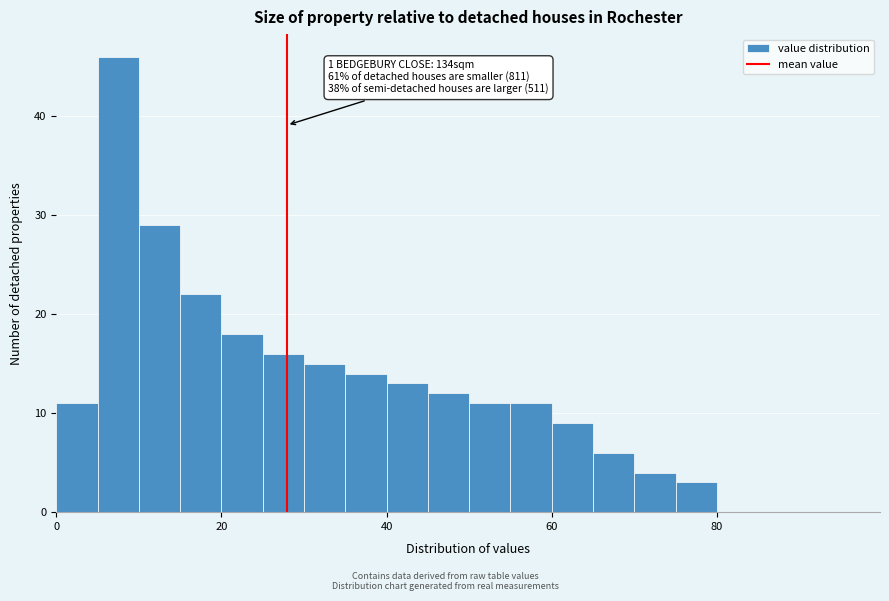

Around what value on the x-axis is the tallest bar? Give the approximate position of its centre, as read against the axis.

8